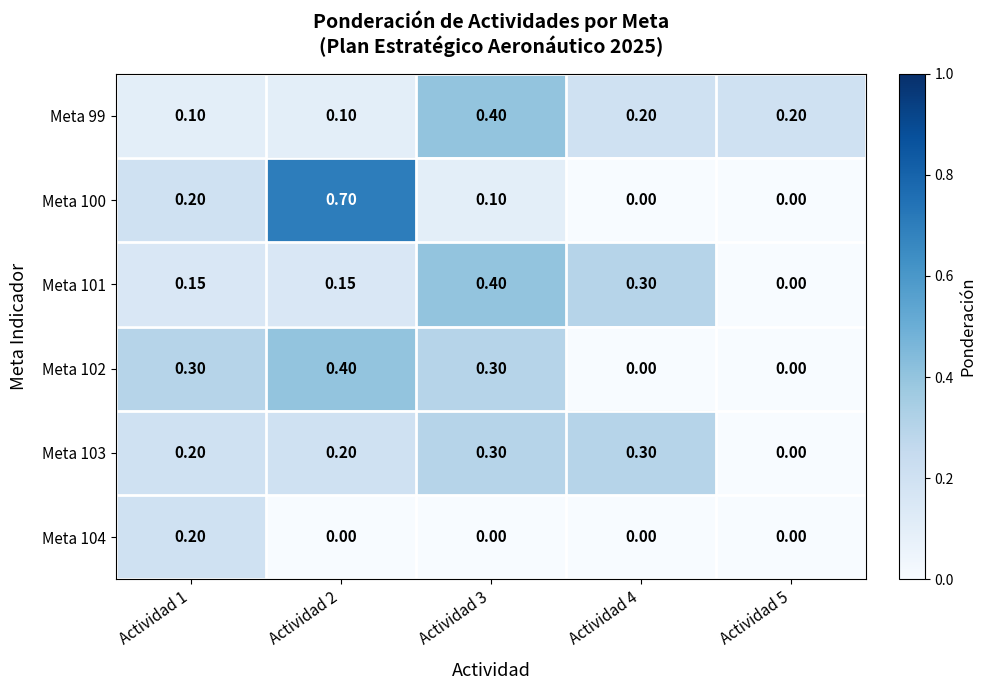

Is the value of Meta 102 at Actividad 3 greater than the value of Meta 104 at Actividad 2?

Yes